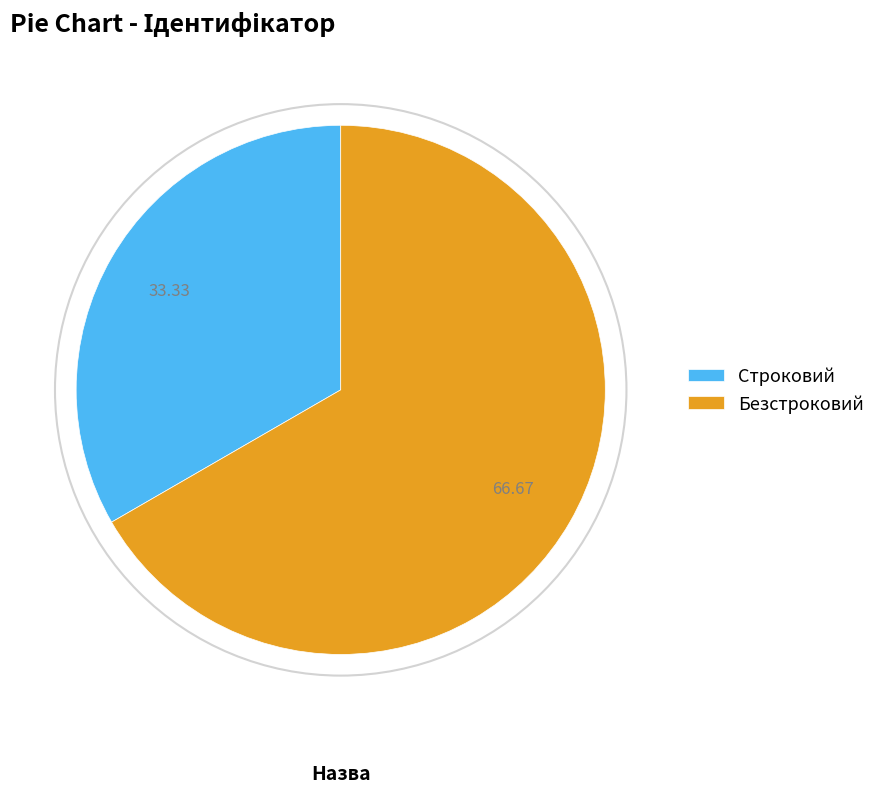

Approximately how many times larger is the value at Безстроковий compared to Строковий?

2.0